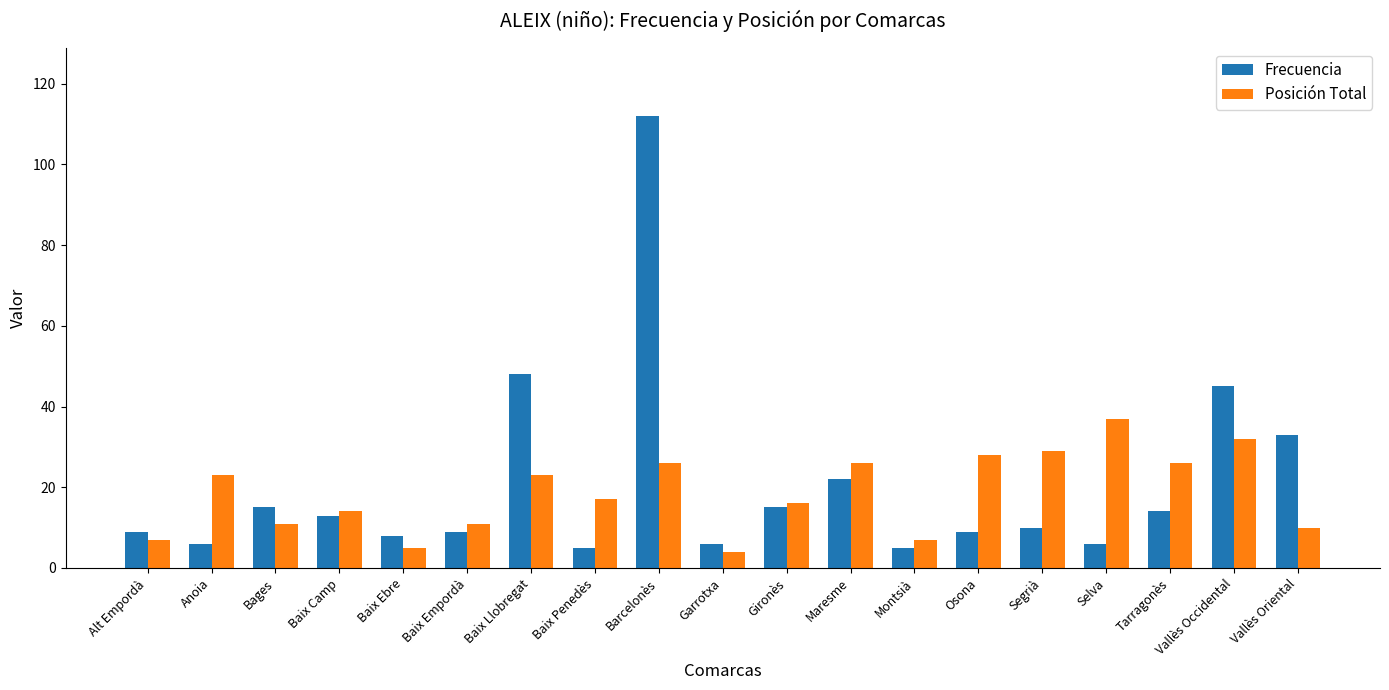

What is the value of the Posición Total bar at the 15th from the left?

29